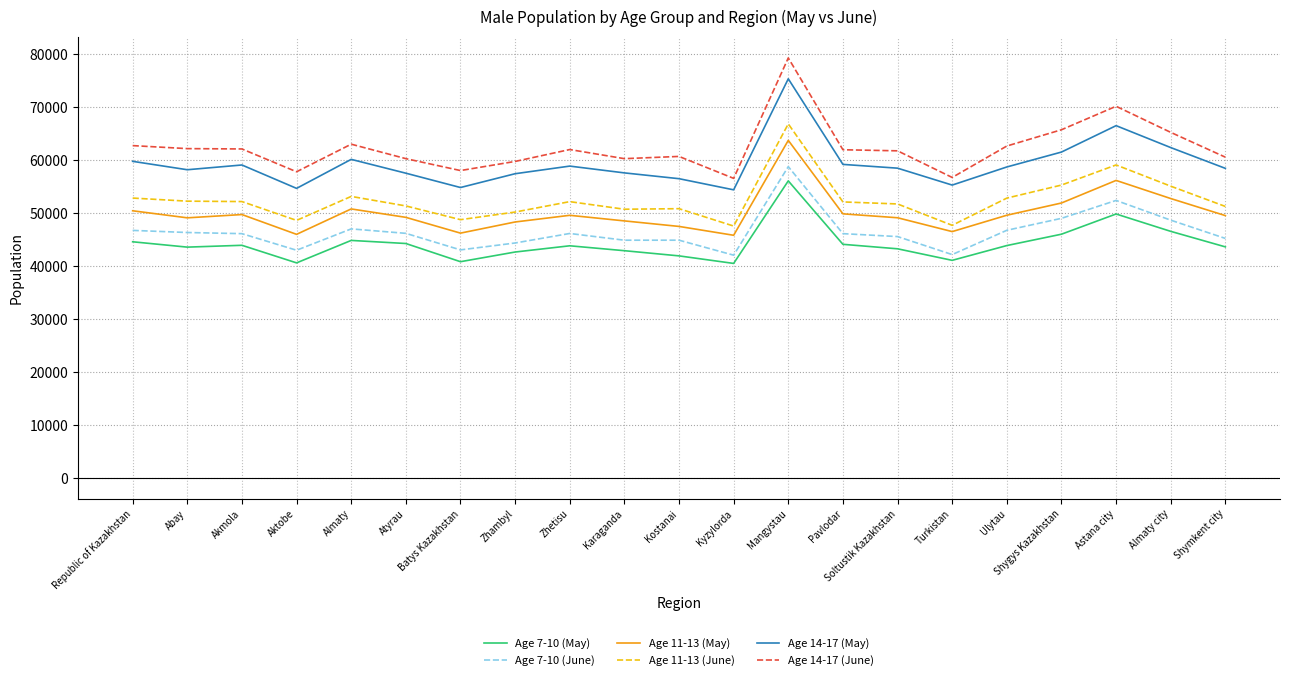

True or false: Age 11-13 (June) has more than 1 points higher than both neighbors.

True